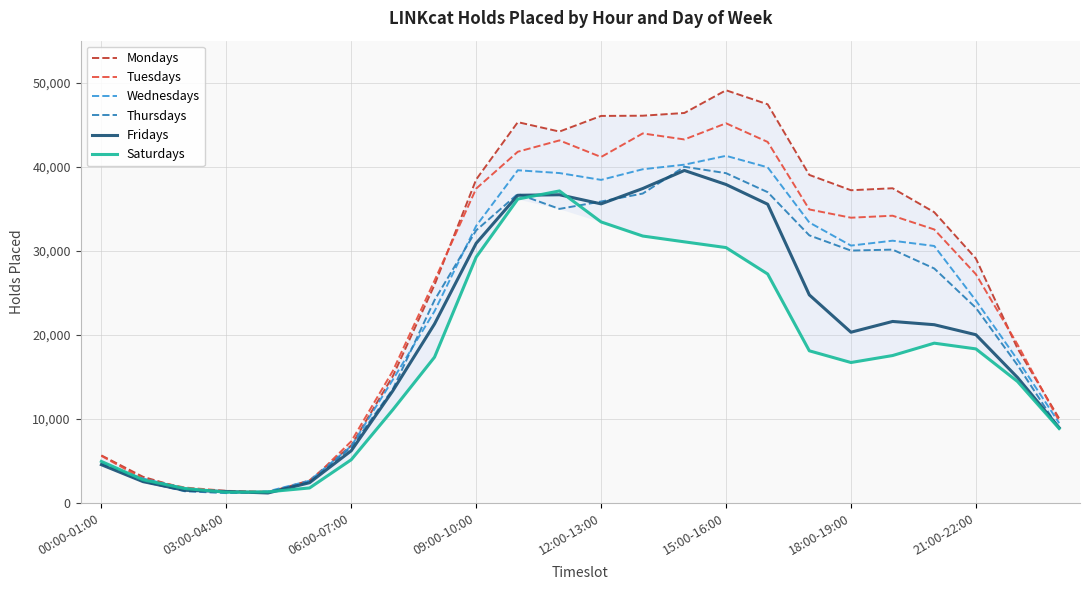

What is the minimum value shown in the chart?

1190